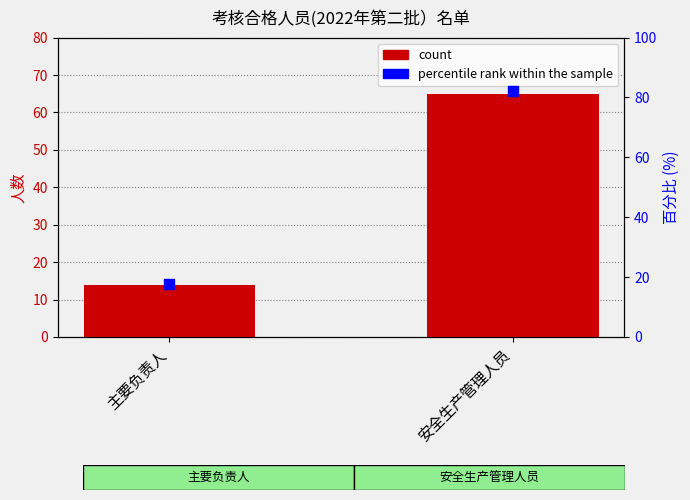

Which series has the largest total across all categories?

percentile rank within the sample